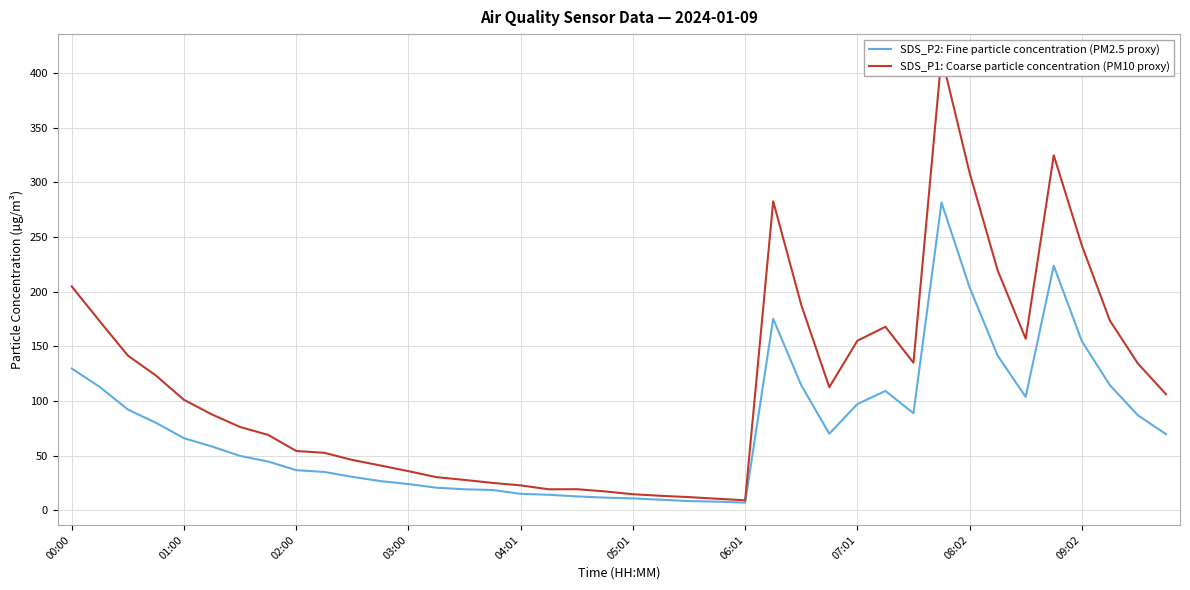

Between 03:00 and 10, which series saw the biggest shift?

SDS_P1: Coarse particle concentration (PM10 proxy)